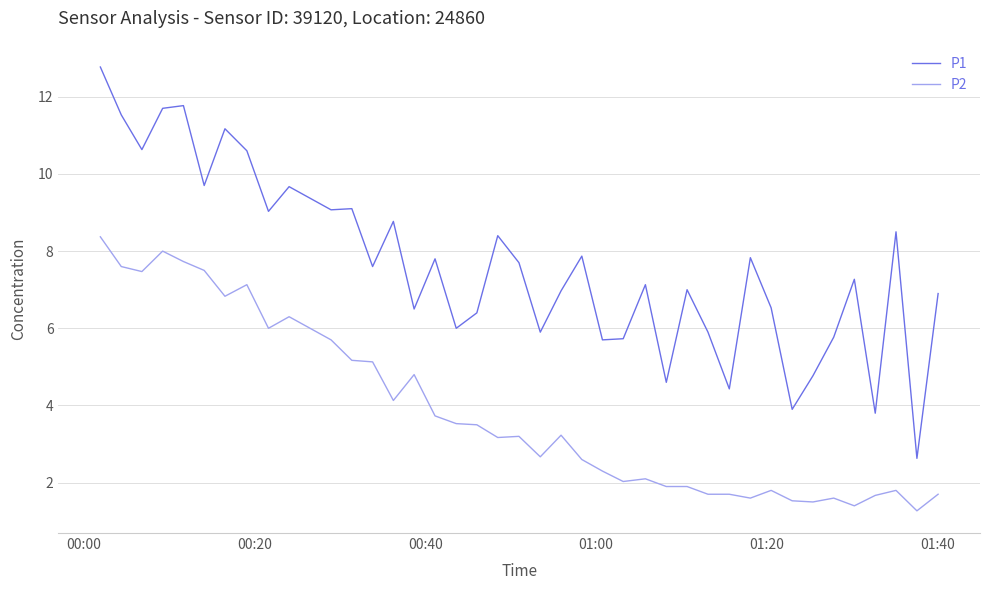

What is the lowest value of the P2 series?

1.3